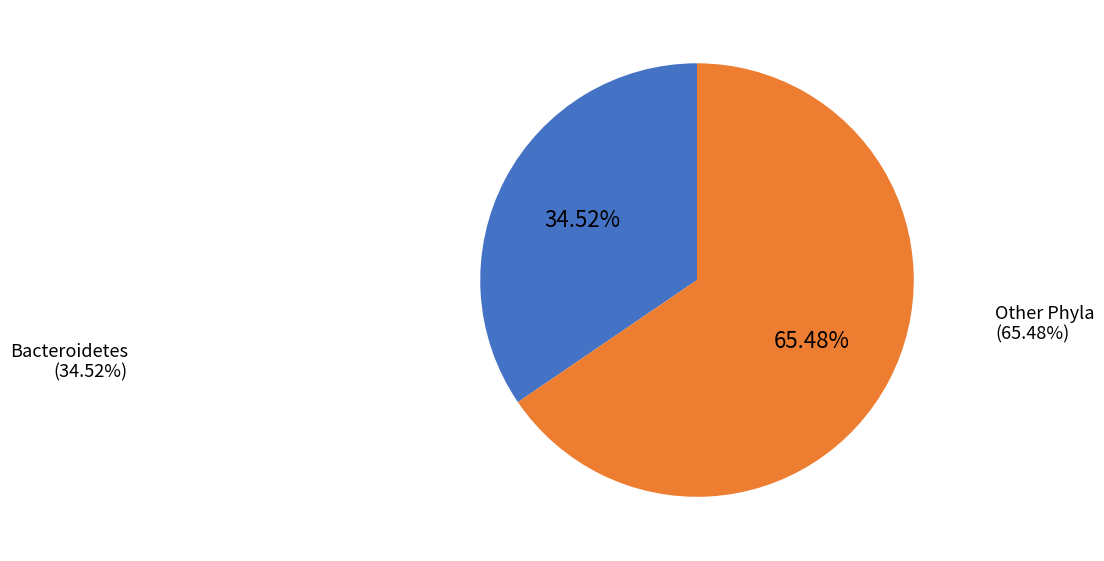

Is there a majority slice in this chart?

Yes